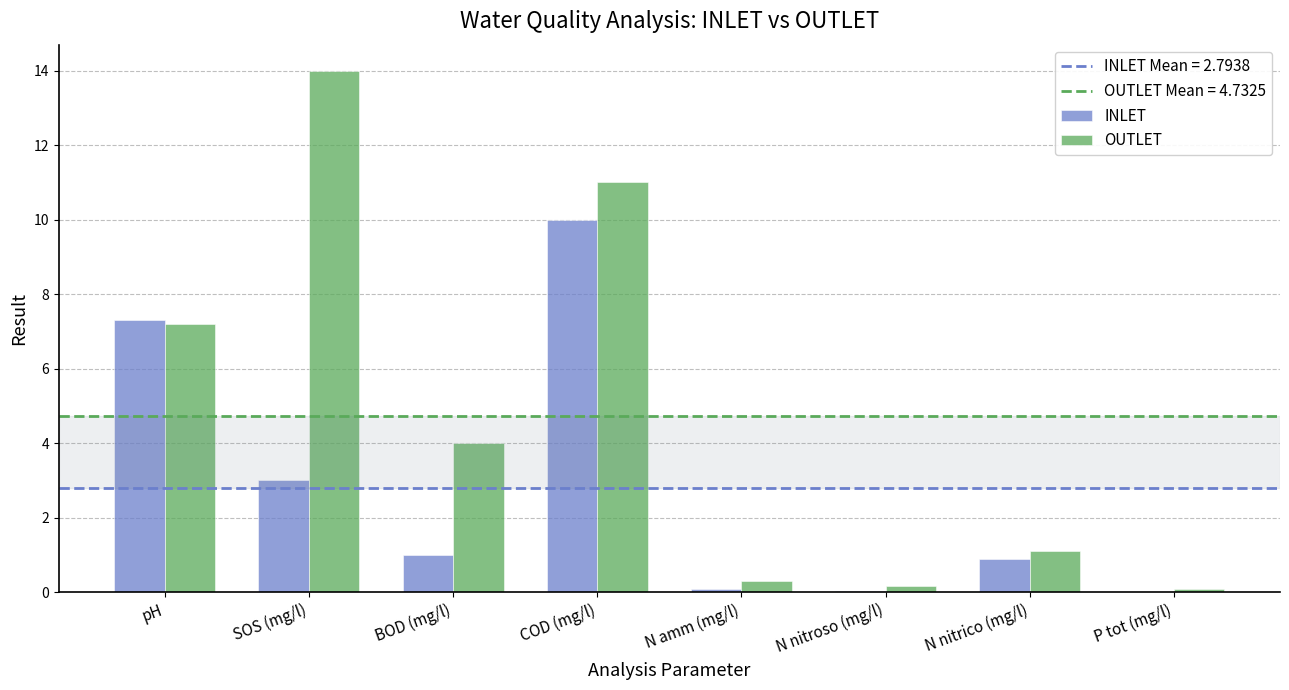

What is the sum of the OUTLET values at COD (mg/l) and SOS (mg/l)?

25.0